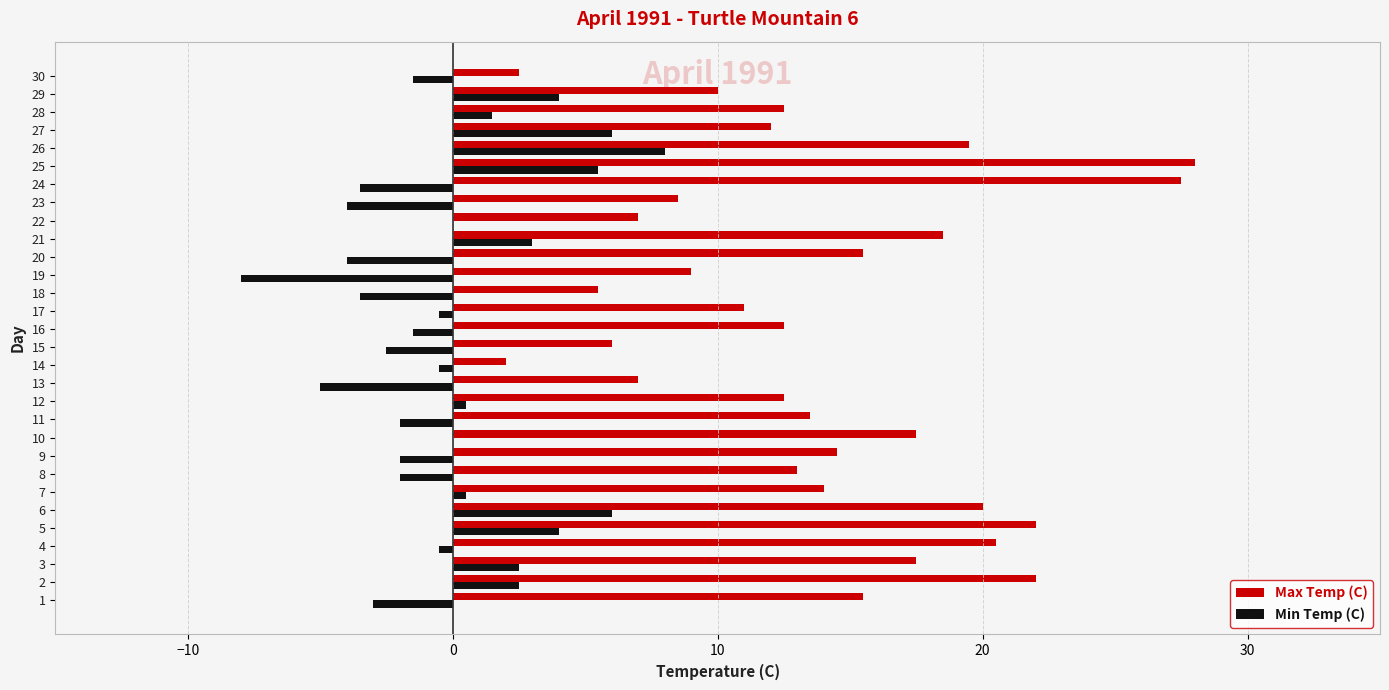

Count the number of categories in the chart.

30